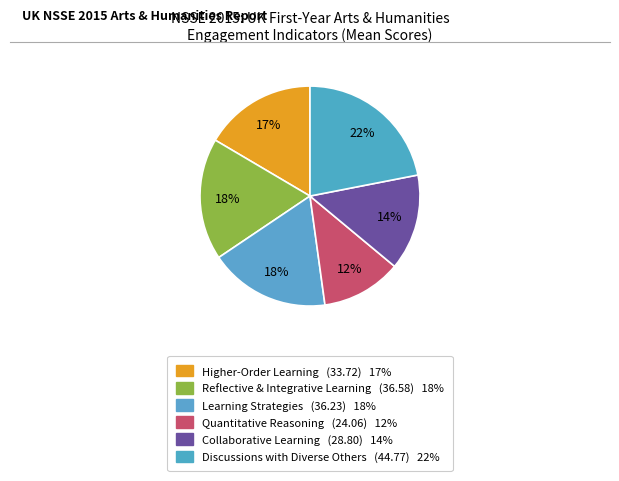

What percentage is NOT represented by Higher-Order Learning?

83.5%